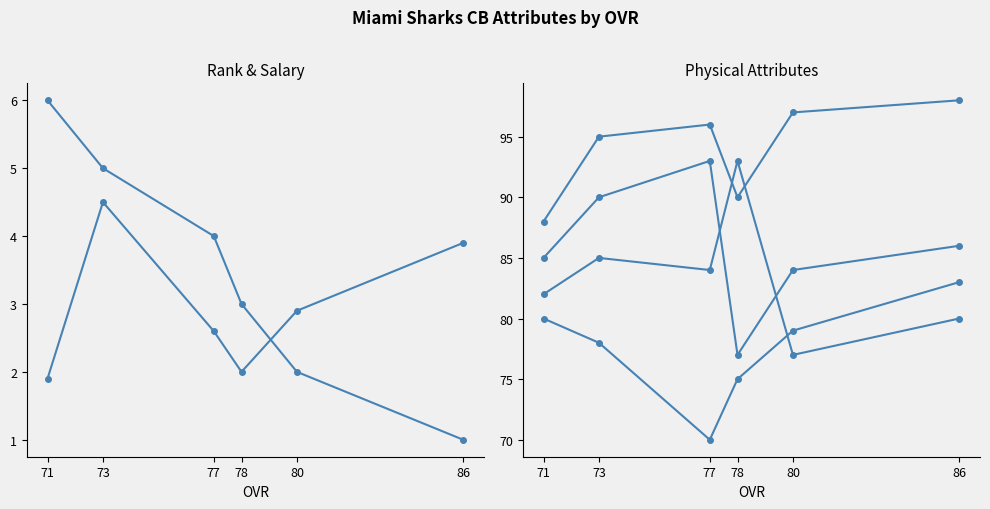

Where does the salary series first go above 2?

86